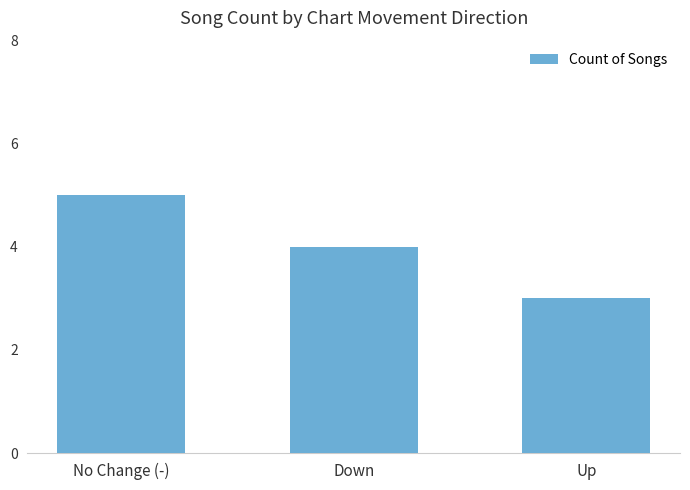

Reading left to right, transcribe all the data shown in this chart.

No Change (-)=5	Down=4	Up=3